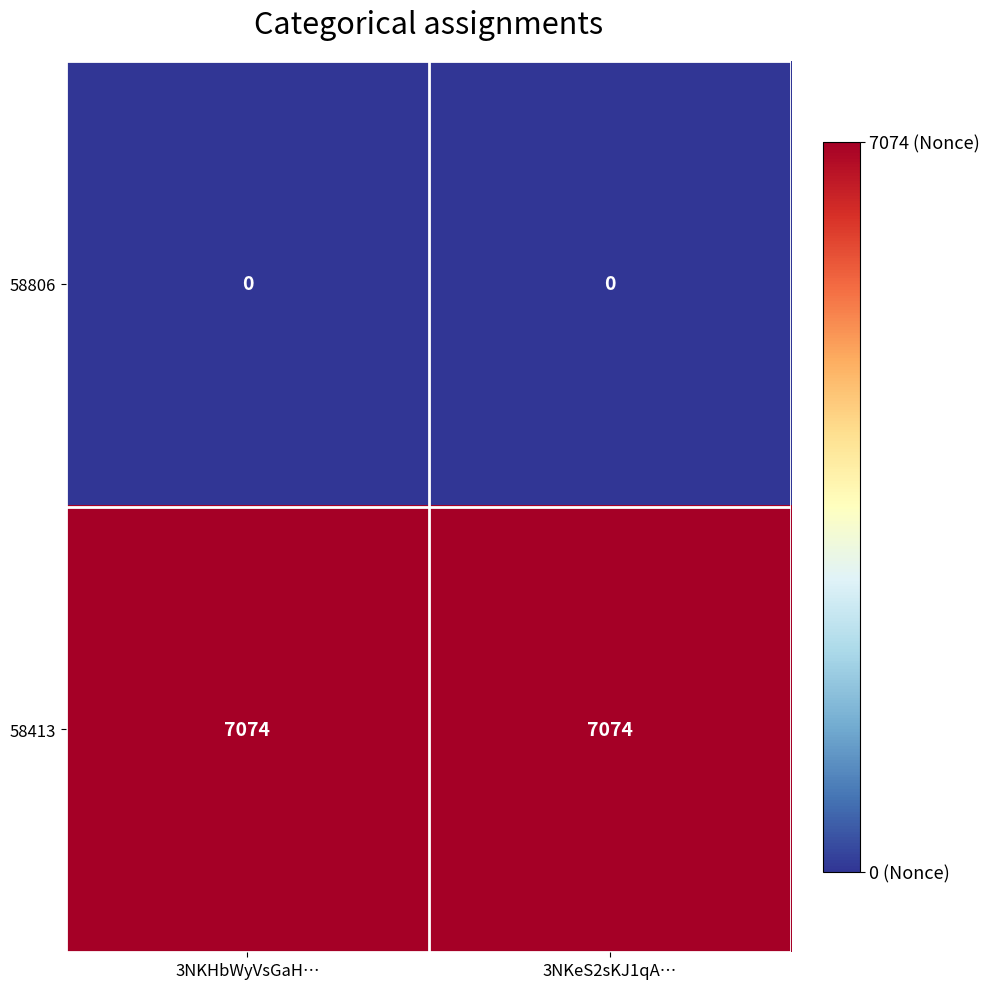

The value of 58806 at 3NKHbWyVsGaH… is 0. True or false?

True